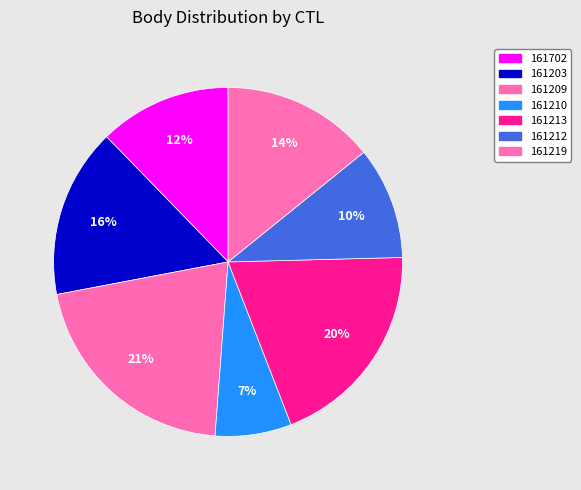

To the nearest percent, what is the difference between the 161210 and 161203 slice percentages?

9%